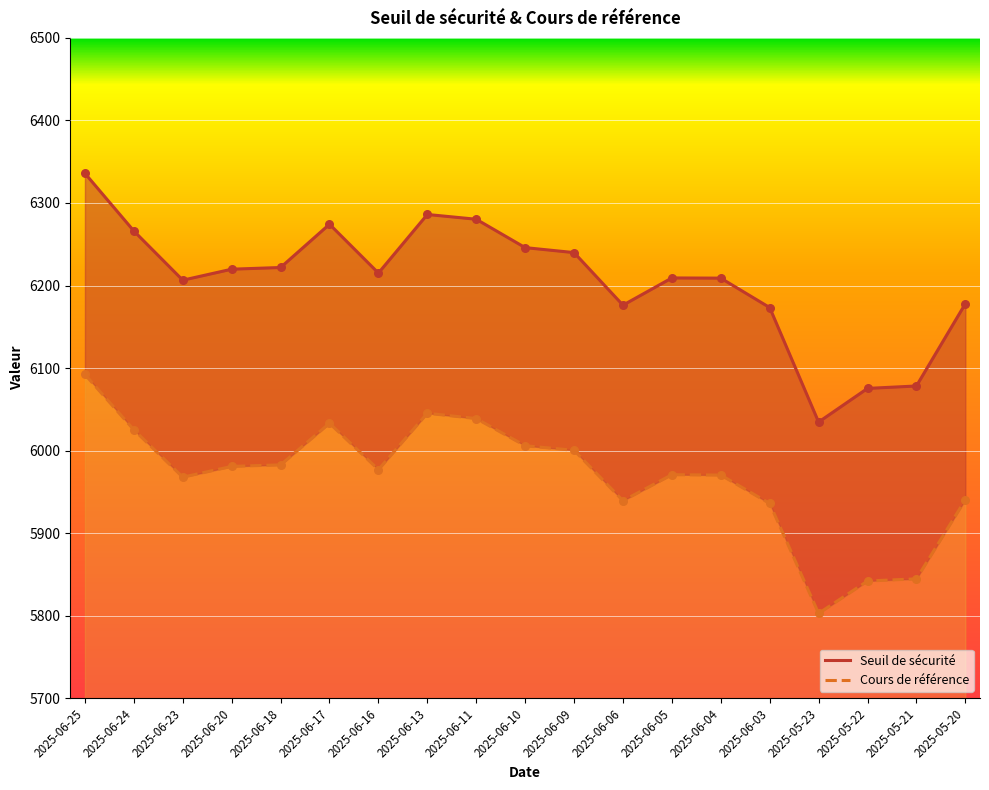

At how many categories does at least one series exceed 5831?

19